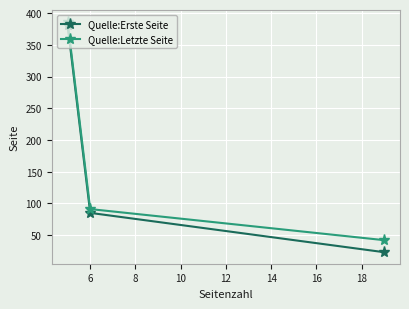

List the series in order of their peak value, lowest first.

Quelle:Erste Seite, Quelle:Letzte Seite